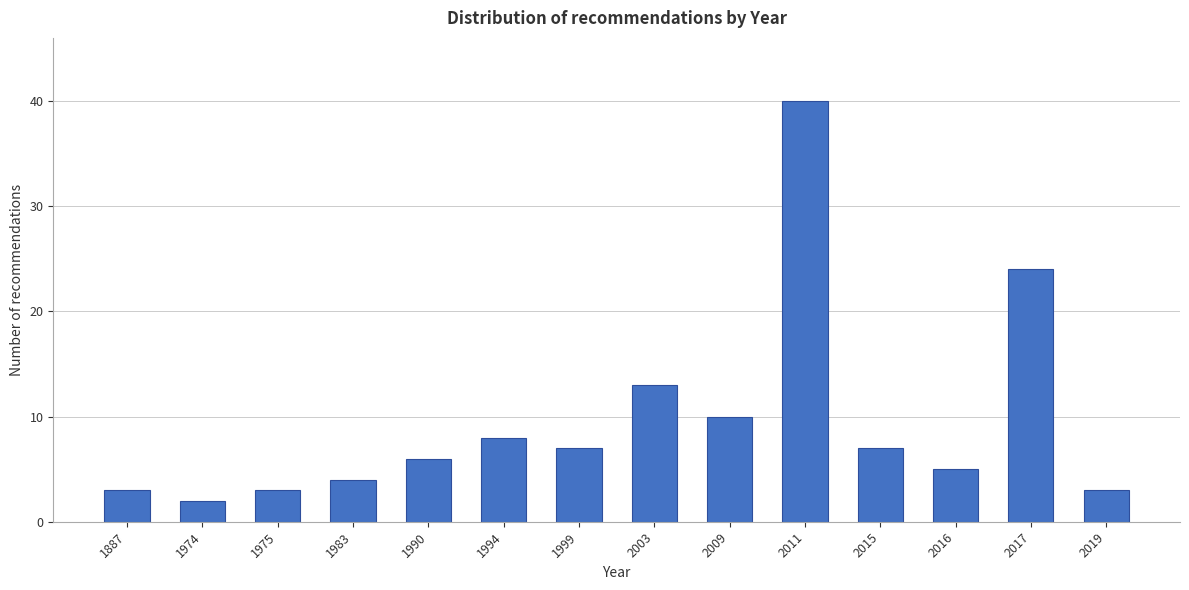

Reading left to right, extract all data points from this chart.

1887=3	1974=2	1975=3	1983=4	1990=6	1994=8	1999=7	2003=13	2009=10	2011=40	2015=7	2016=5	2017=24	2019=3